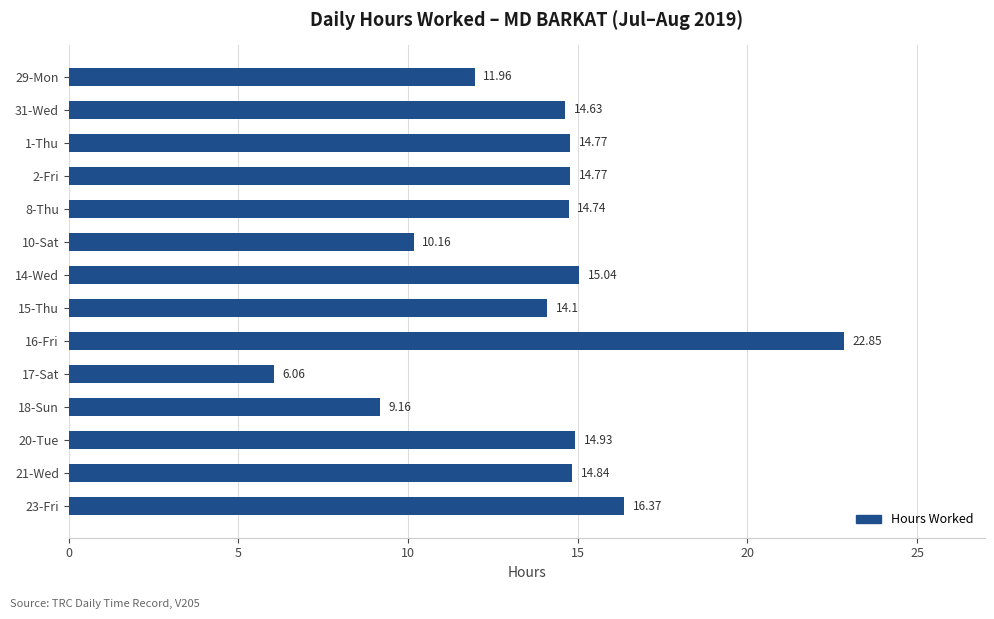

At which label is the value closest to 14?

15-Thu